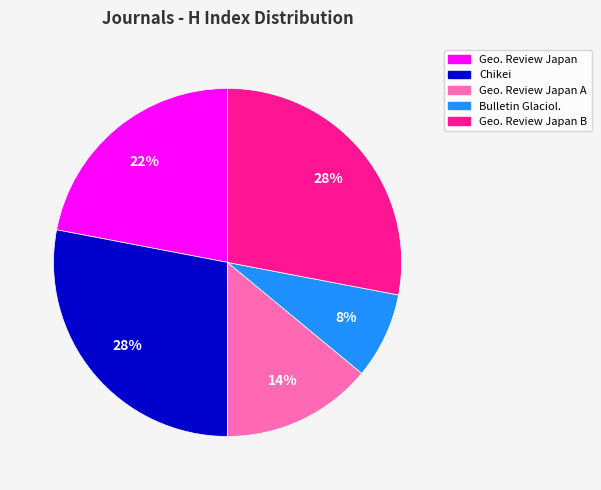

Is there any slice that represents more than half of the pie?

No